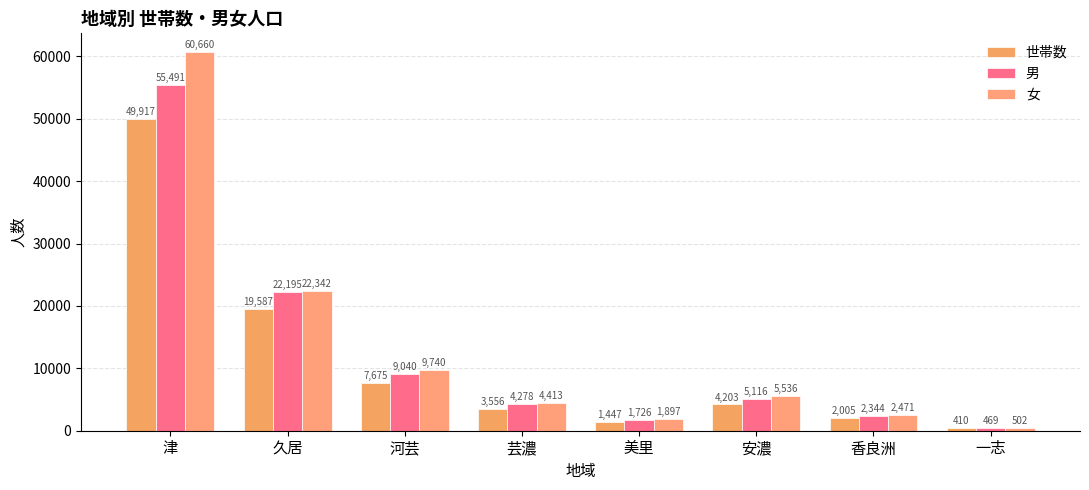

What position from the left is 美里?

5